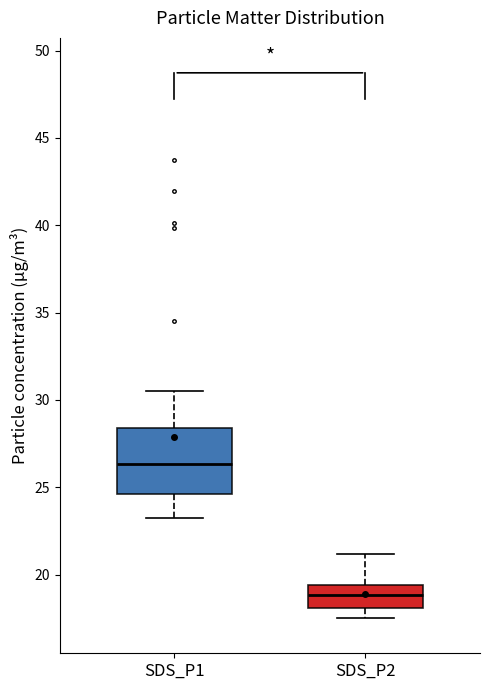

Which box is the tallest, from its lower edge to its upper edge?

SDS_P1